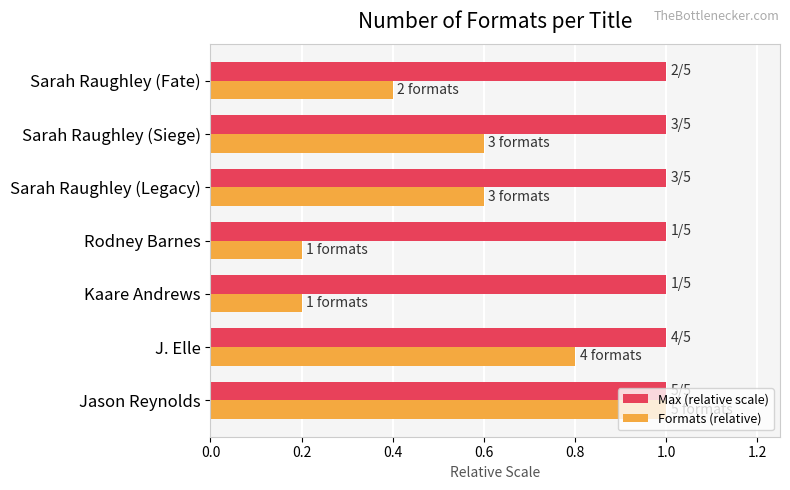

True or false: Formats (relative) has a value of 1.5 at Jason Reynolds.

False